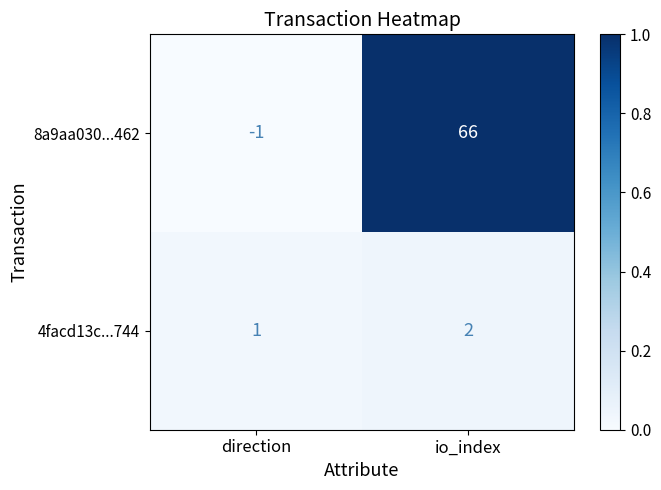

What is the difference between the 8a9aa030...462 values at direction and io_index?

67